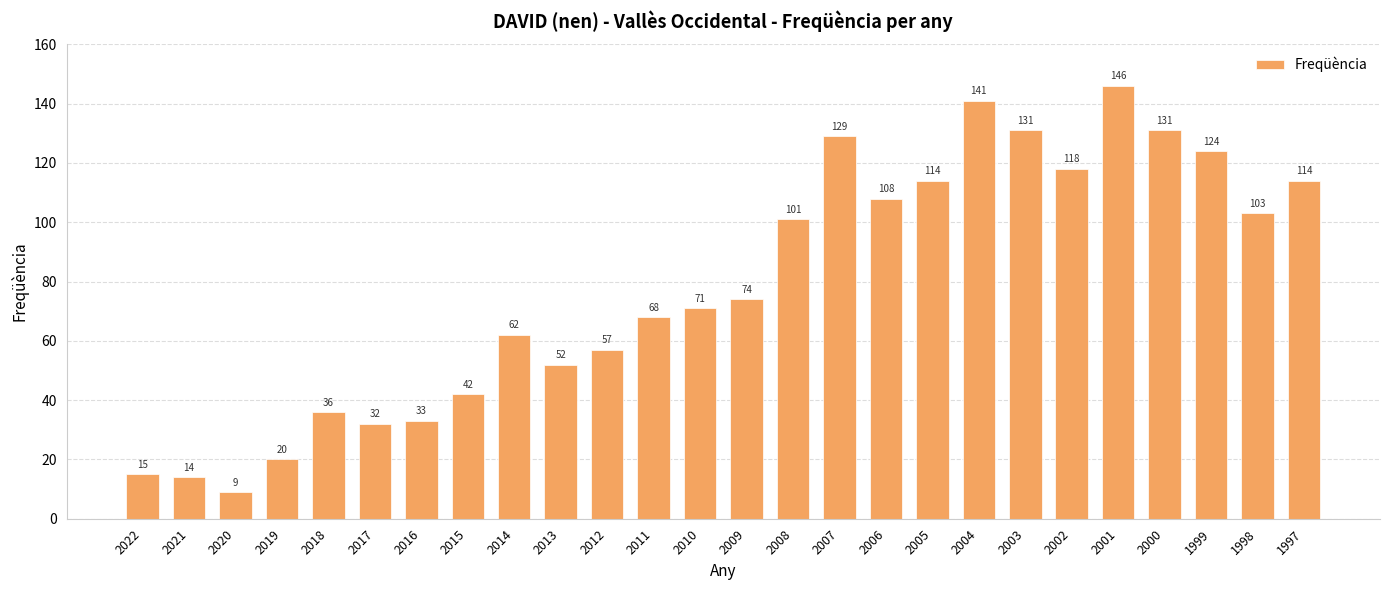

What is the ratio of the value at 1999 to the value at 2022?

8.3